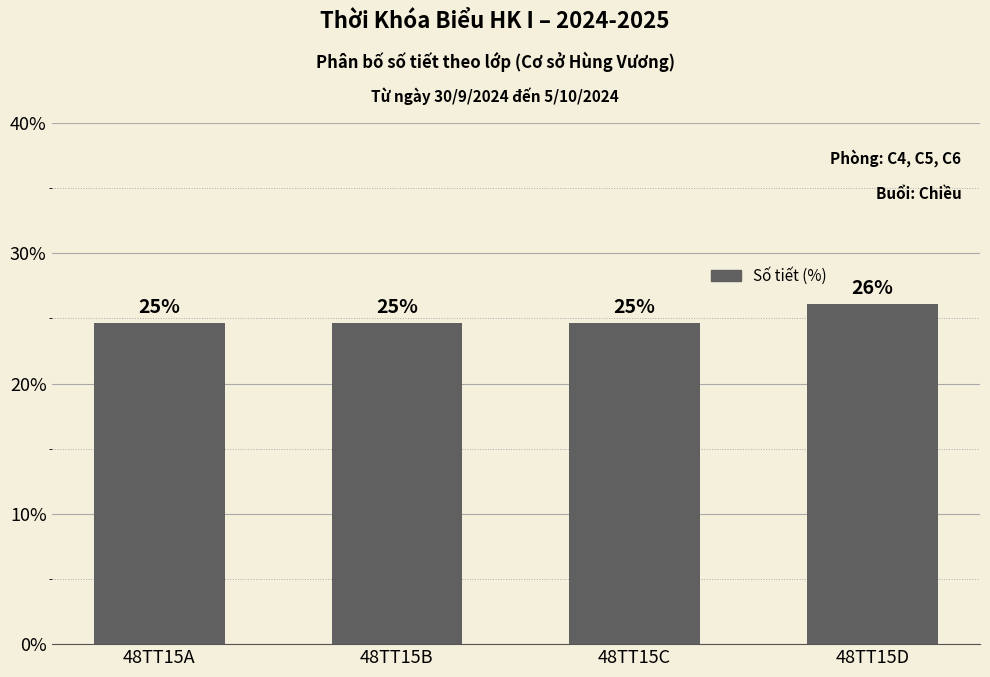

What is the maximum value shown in the chart?

26.1